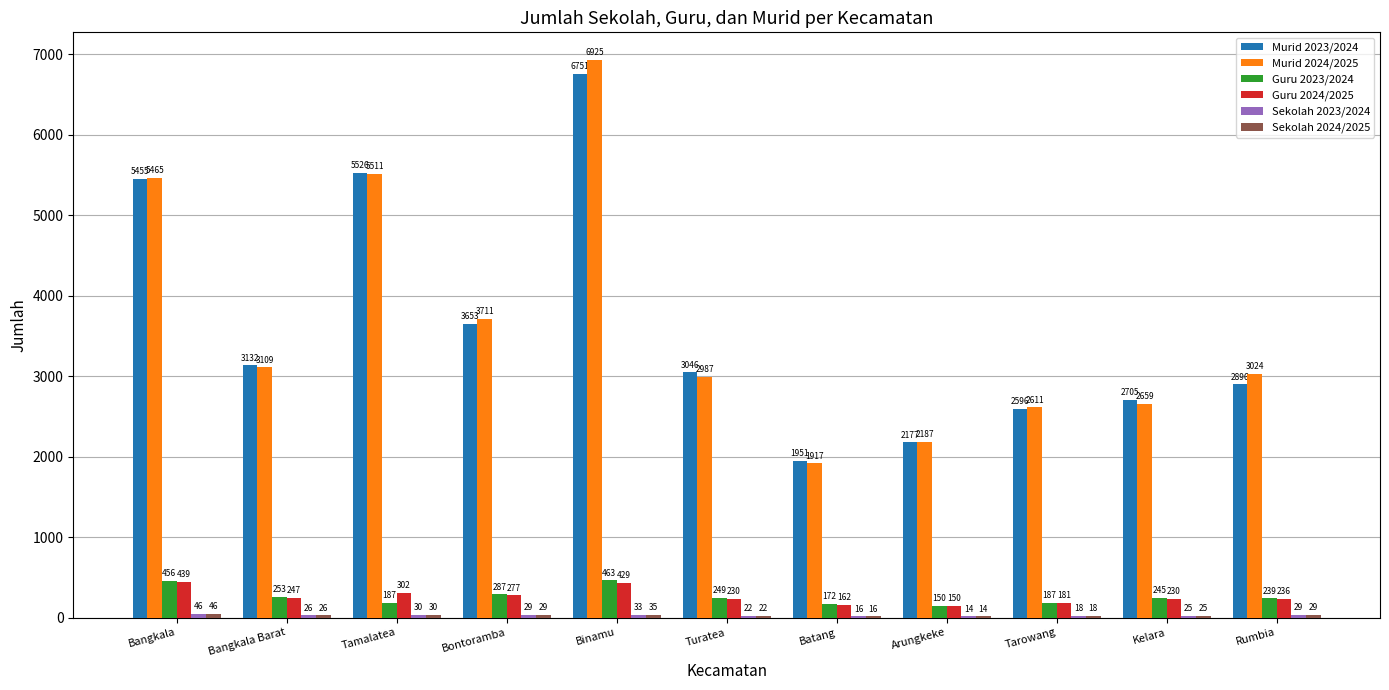

Where is Guru 2023/2024 nearest to the value 306?

Bontoramba